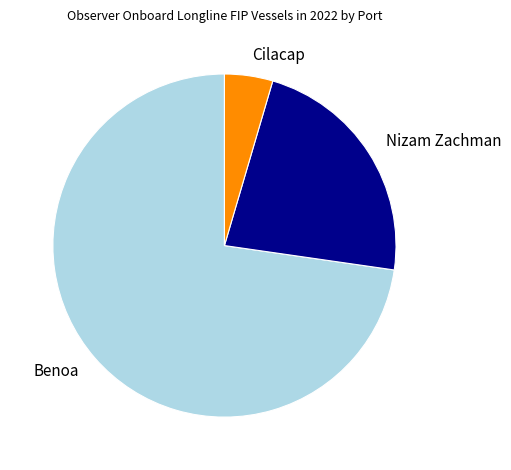

Is it true that Nizam Zachman is 23% of the pie?

True